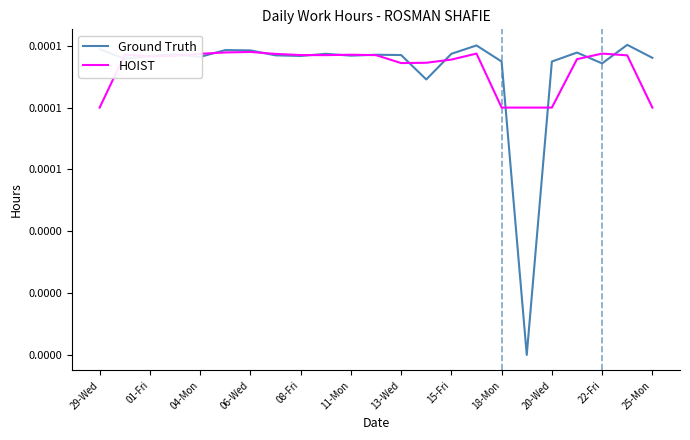

Where is the first local minimum for HOIST?

01-Fri